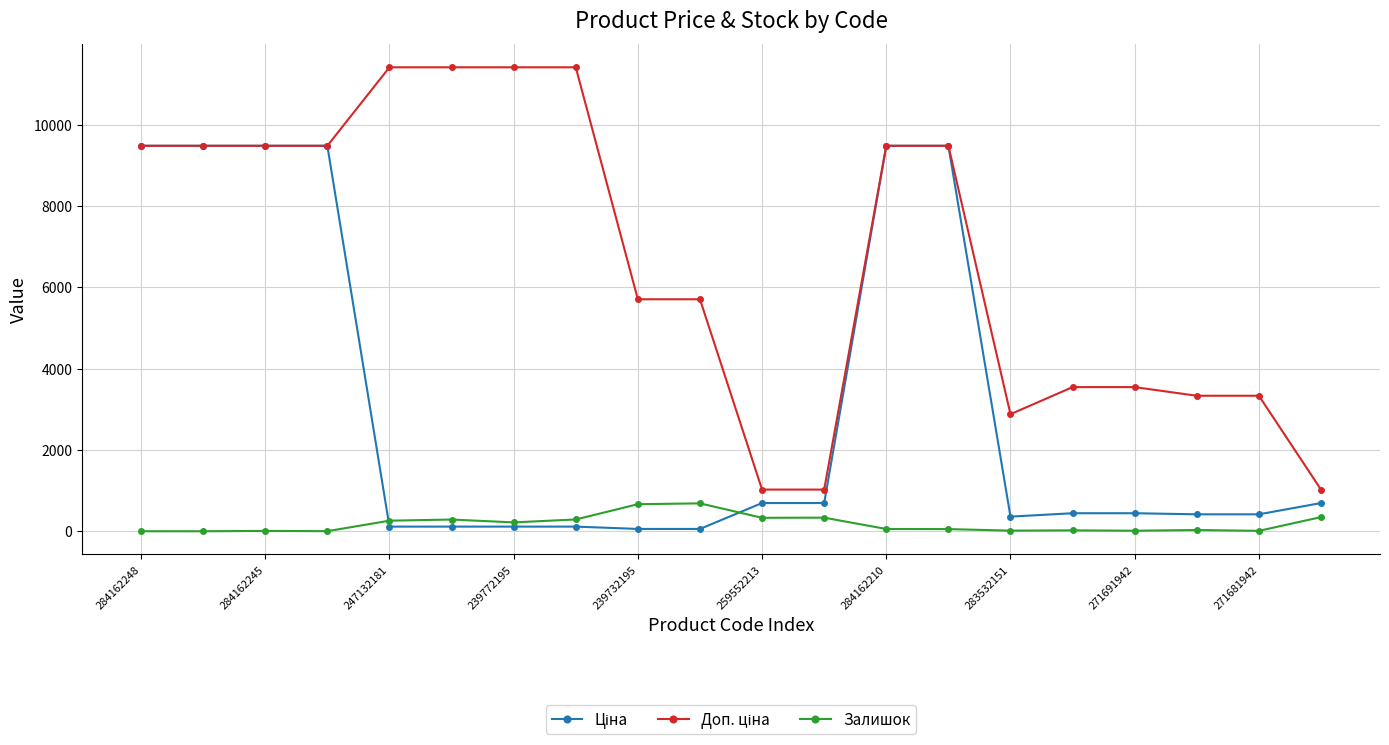

At how many categories does at least one series exceed 11020?

4